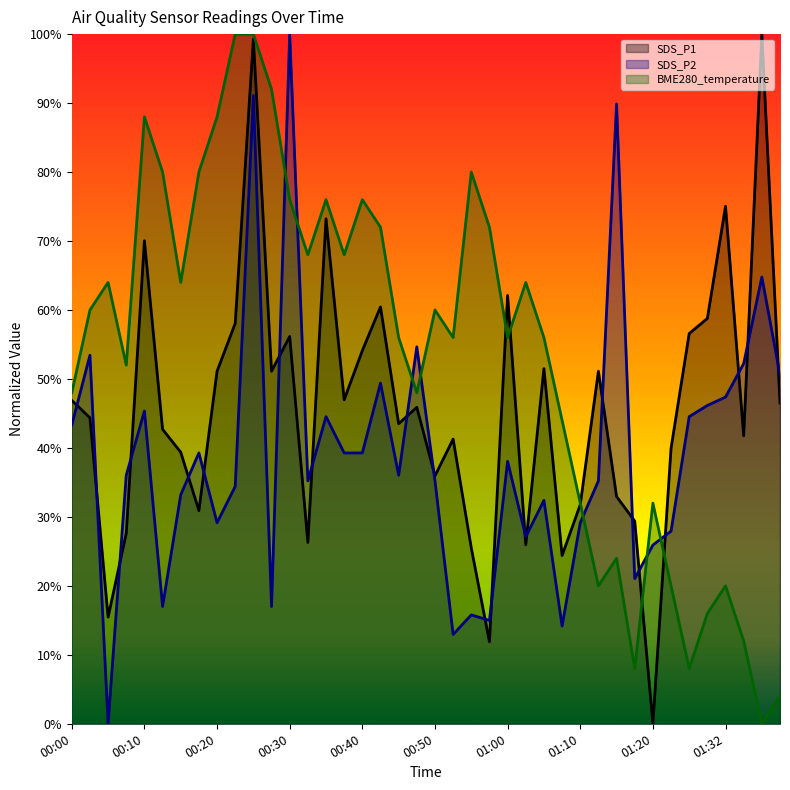

Which series has the largest total across all categories?

BME280_temperature